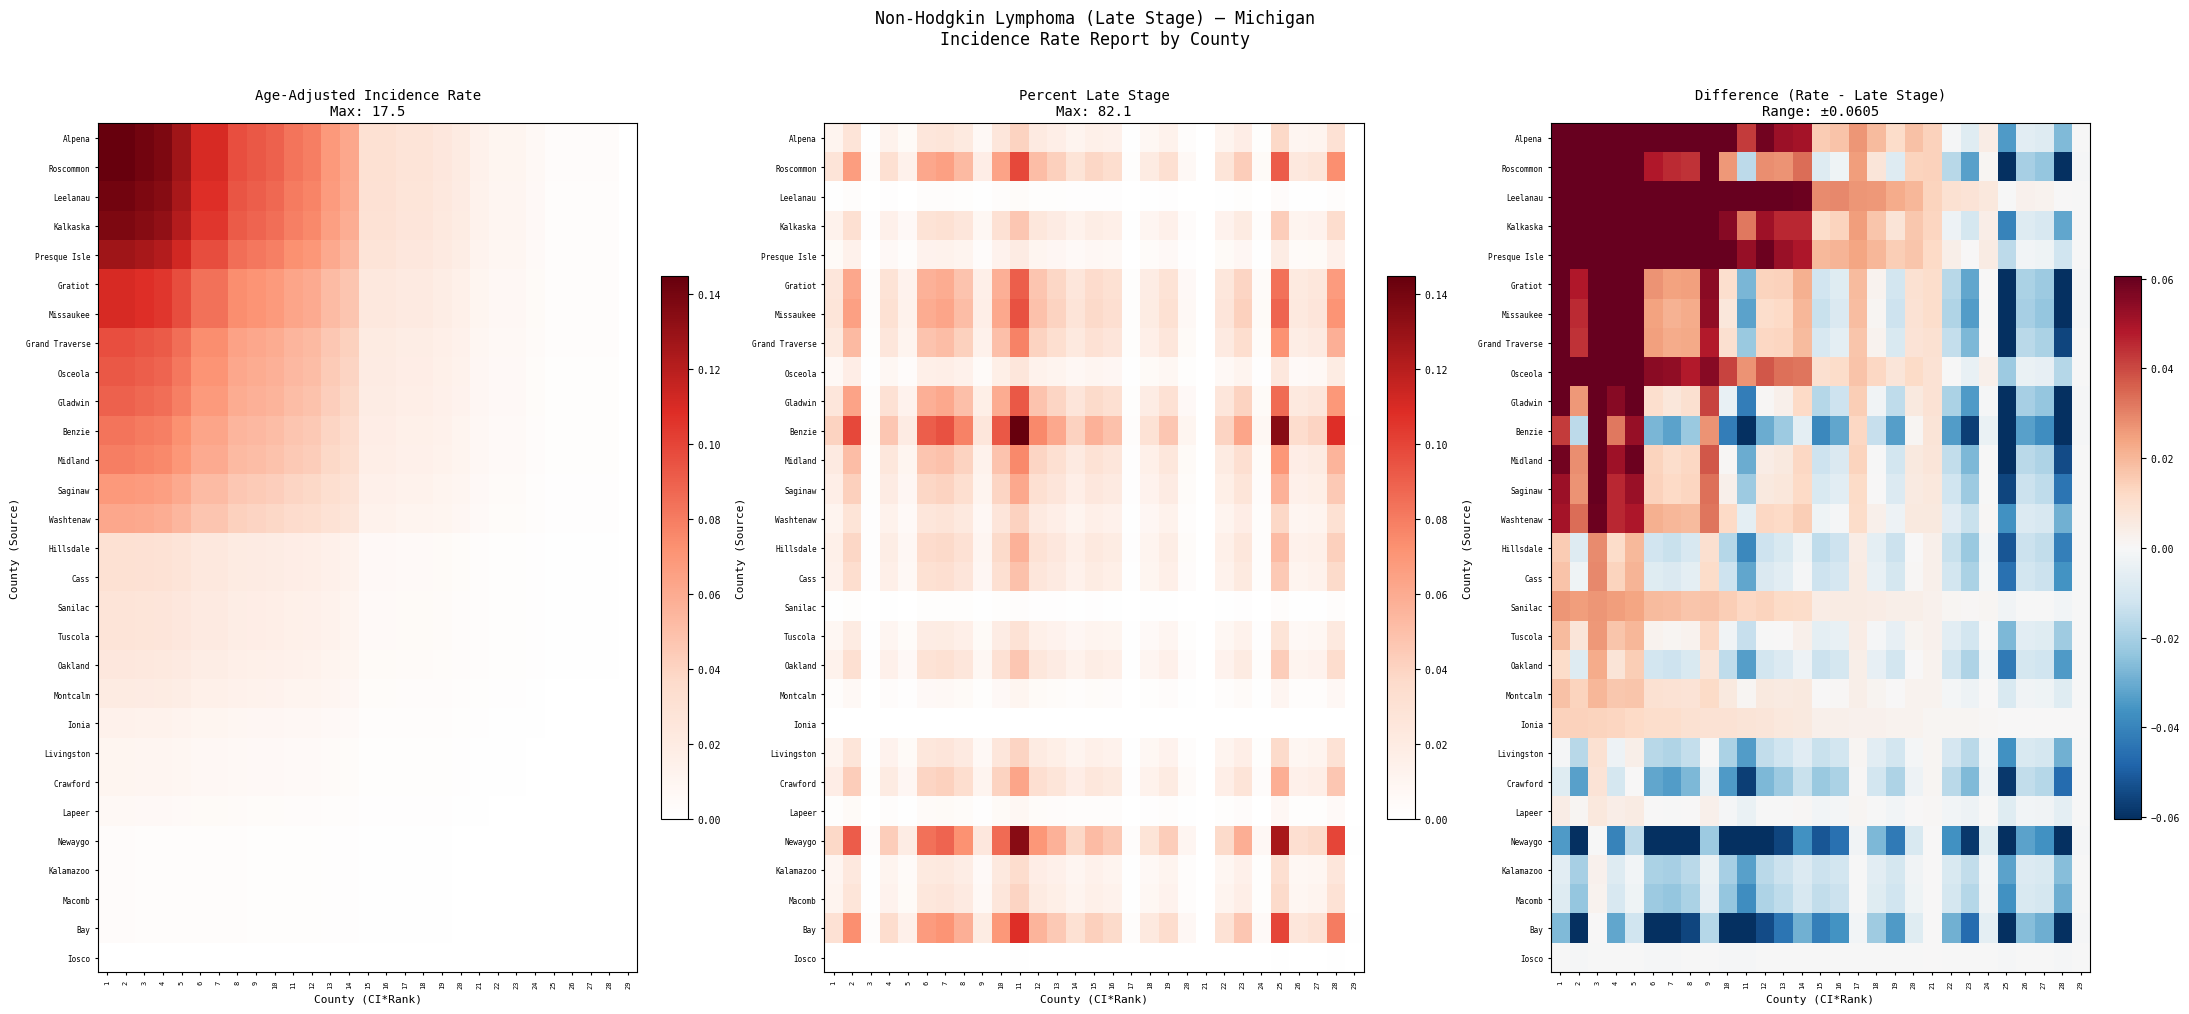

What is the difference between the highest and lowest values at 18?

0.1